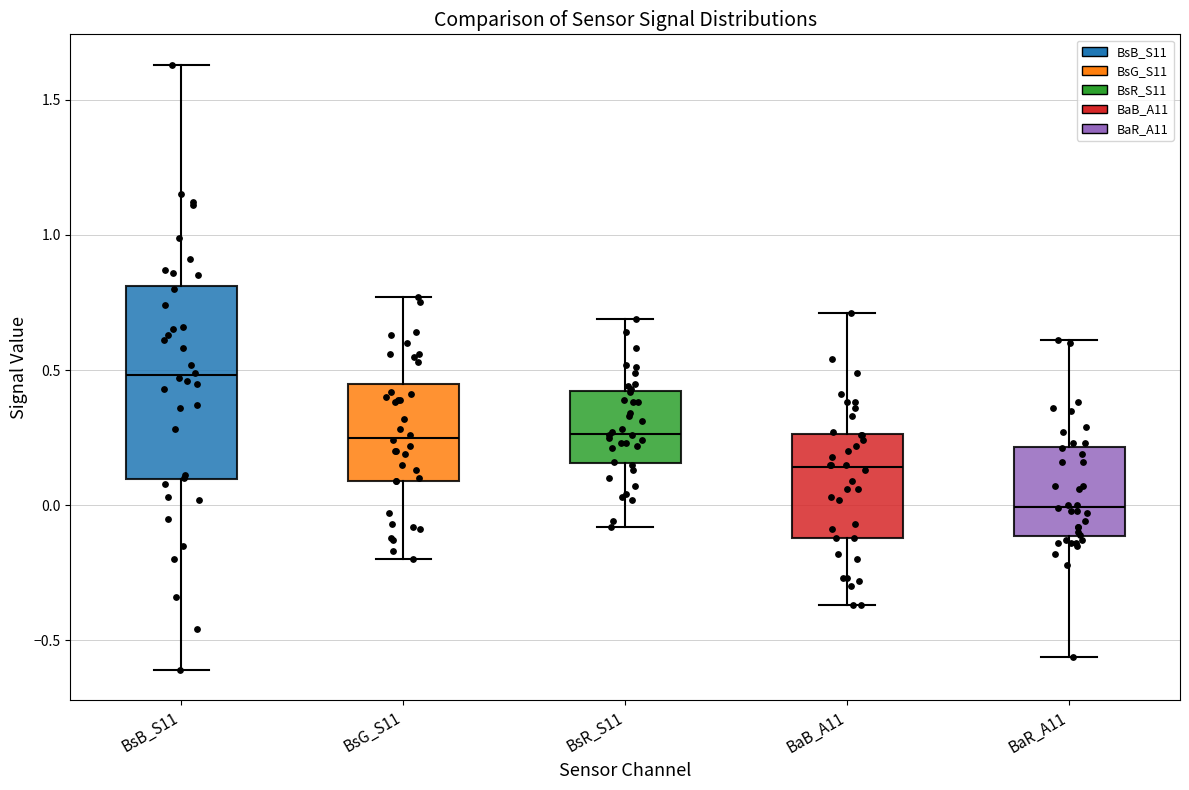

Comparing the boxes themselves (not the whiskers), which one is the tallest?

BsB_S11